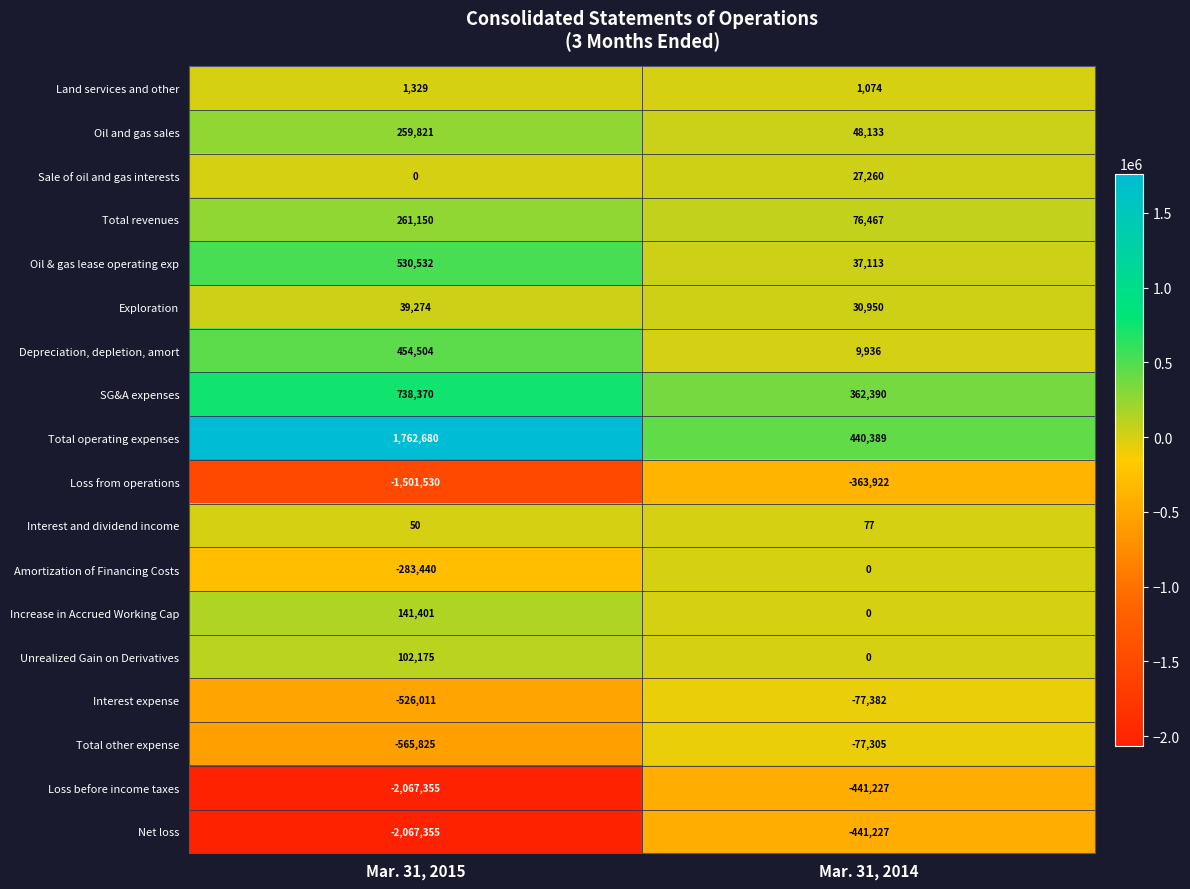

At which category is the sum across all series the highest?

Mar. 31, 2014